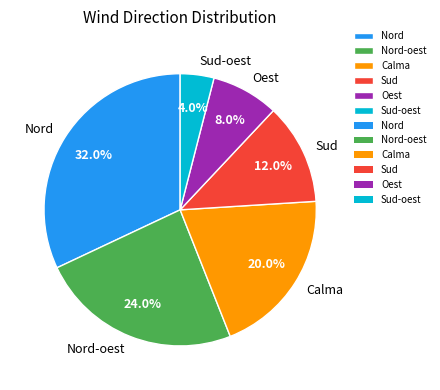

What percentage is the Calma slice, to the nearest percent?

20%